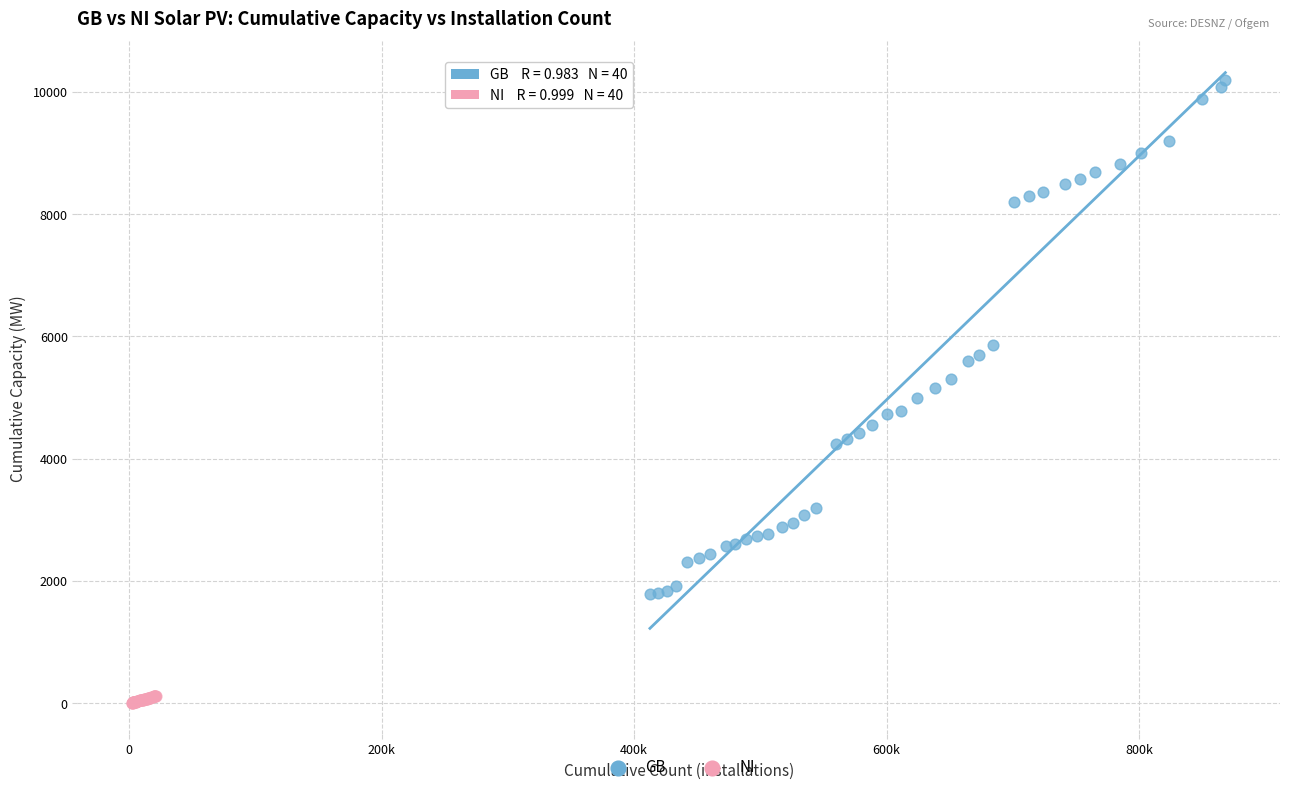

Which series reaches the minimum Y coordinate?

NI